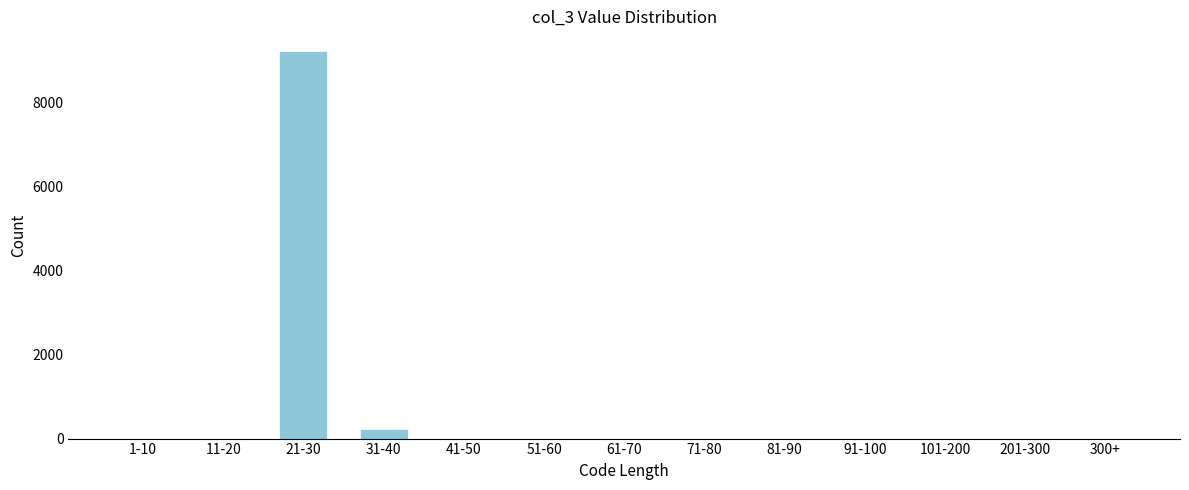

Reading left to right, list all the values displayed in this chart.

1-10=0	11-20=0	21-30=9244	31-40=236	41-50=0	51-60=0	61-70=0	71-80=0	81-90=0	91-100=0	101-200=0	201-300=0	300+=0